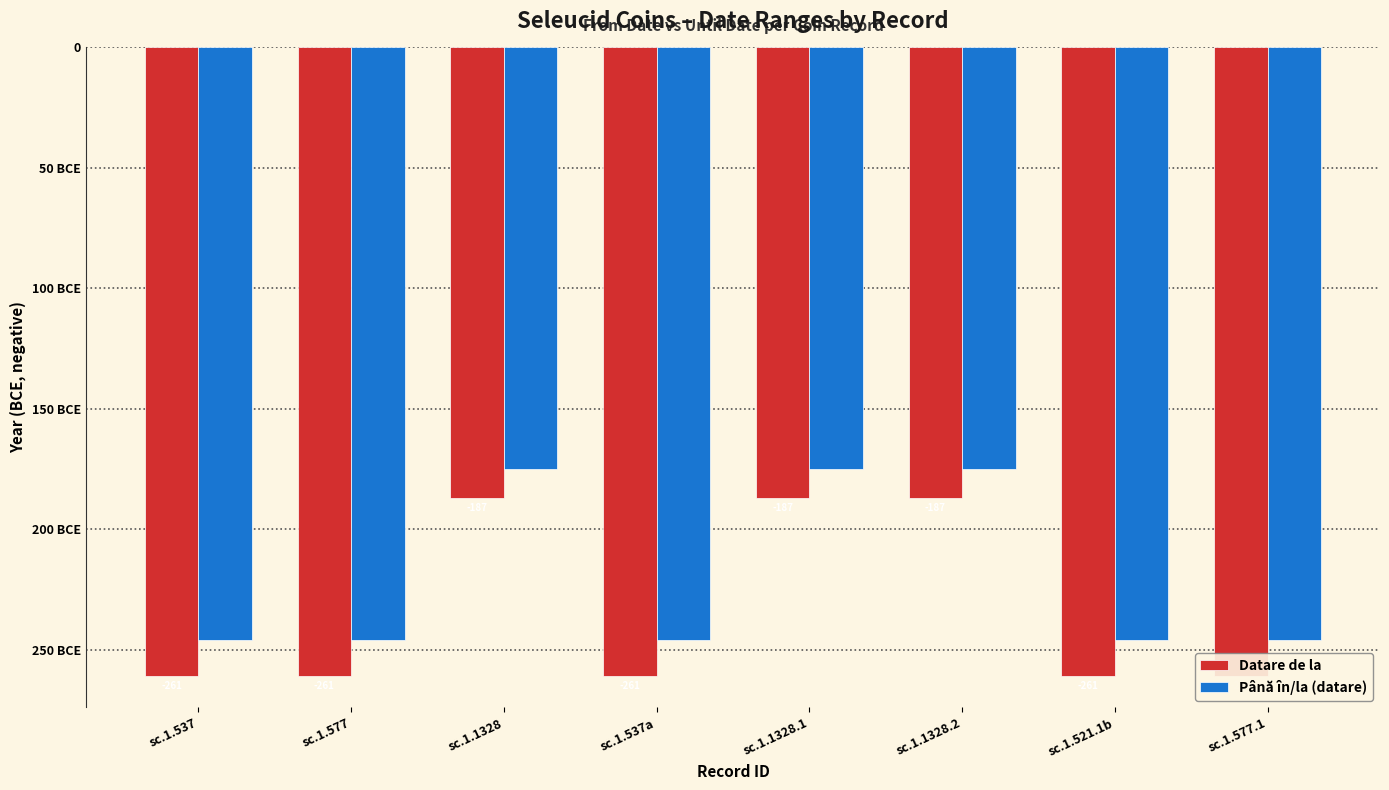

Which series has the largest total across all categories?

Până în/la (datare)